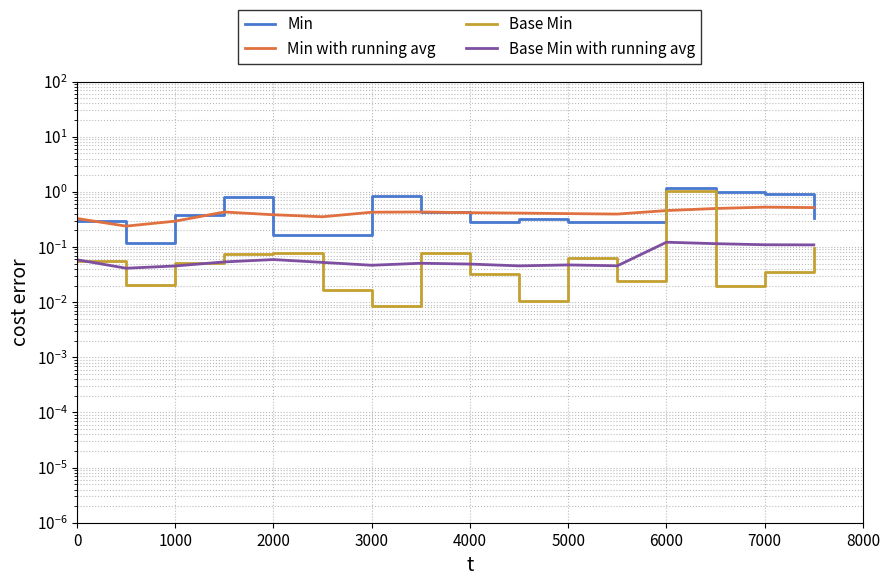

What is the difference between the second highest and second lowest values in the Base Min with running avg series?

0.1